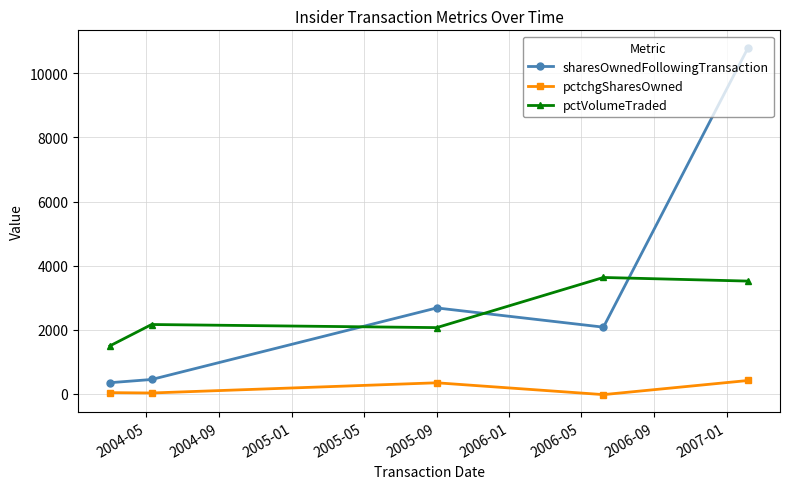

True or false: pctchgSharesOwned and sharesOwnedFollowingTransaction intersect in this chart.

False